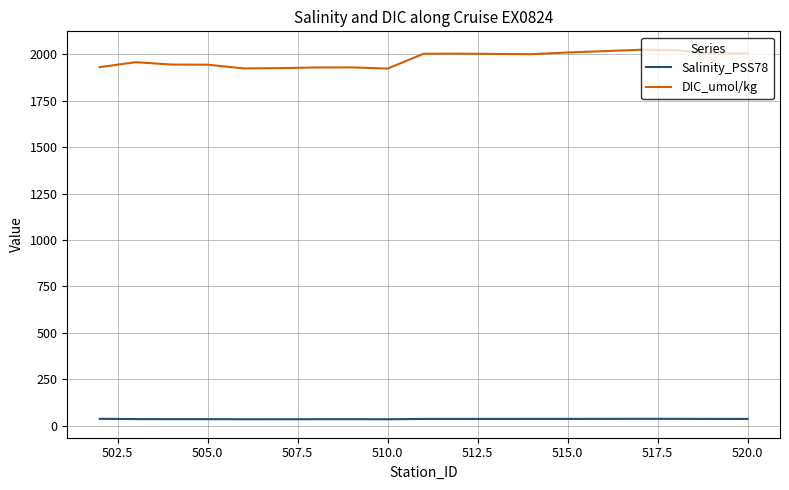

Which series has the largest total across all categories?

DIC_umol/kg